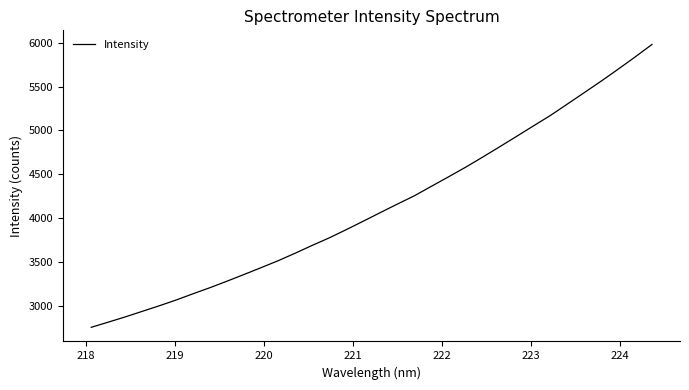

How many lines are shown in the chart?

1